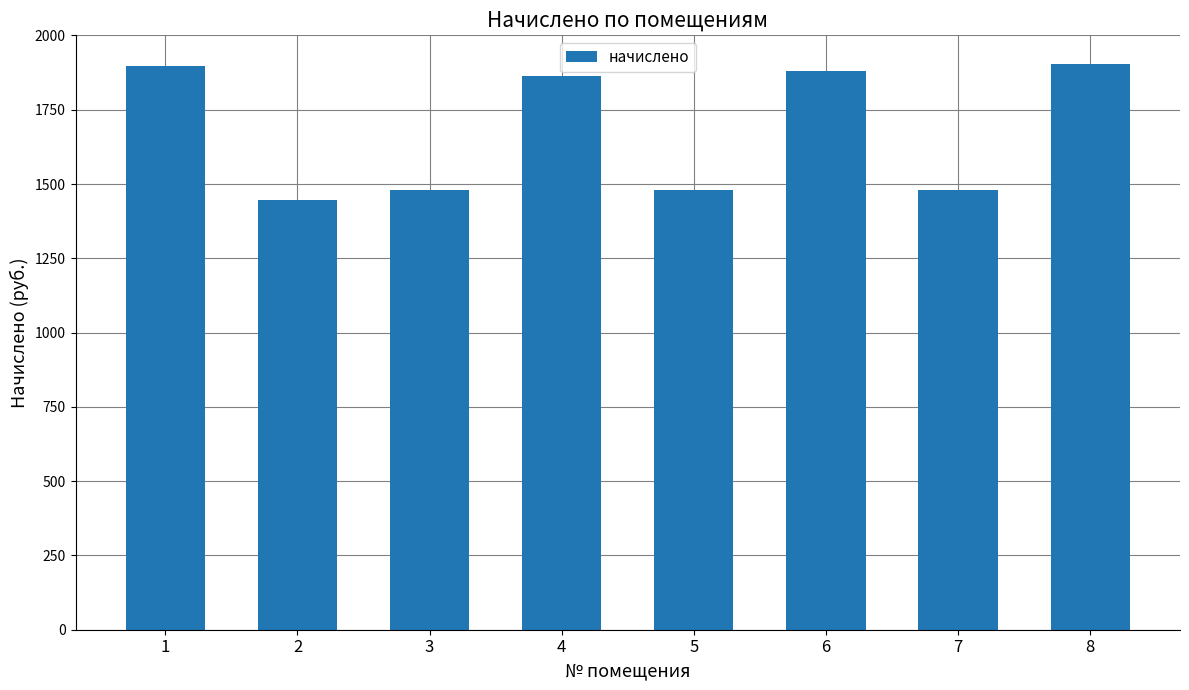

The value at 7 is 1479.9. True or false?

True